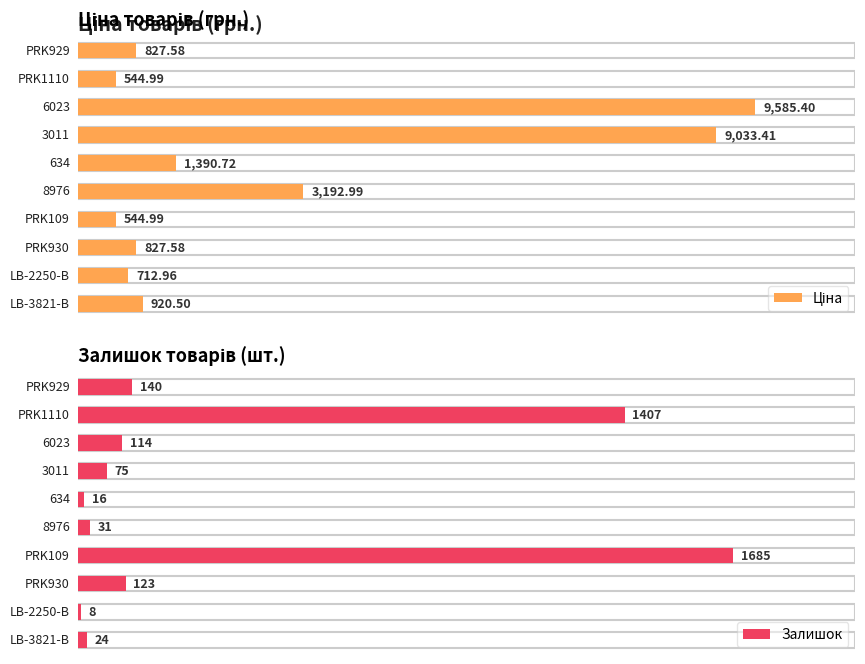

What is the sum of all Залишок values?

3623.0